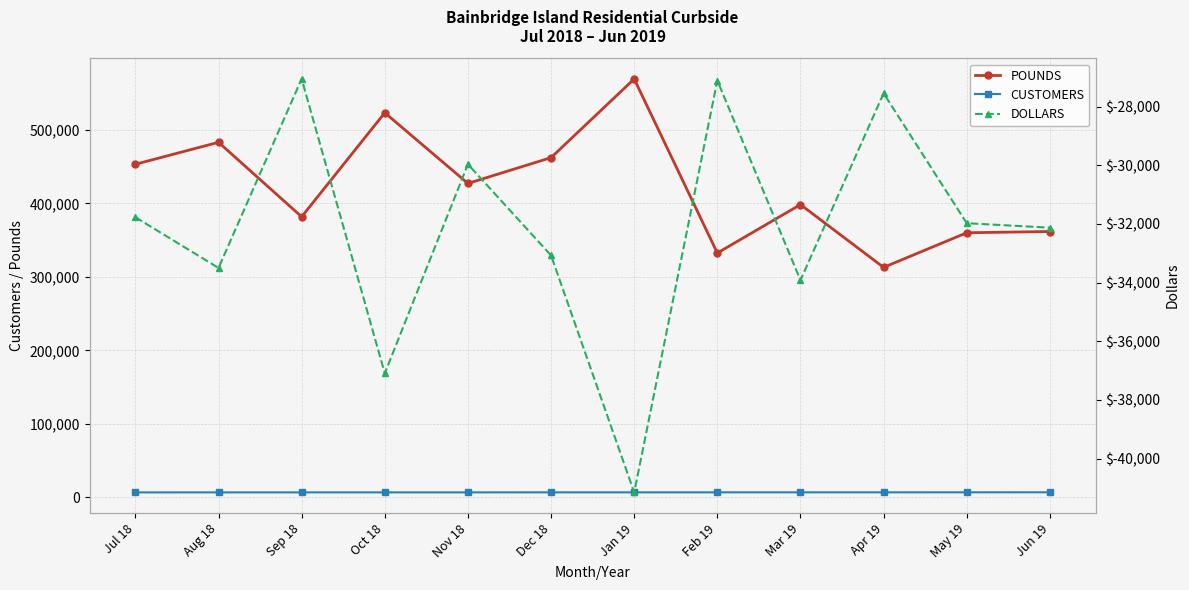

What is the approximate value of CUSTOMERS at Oct 18?

6589